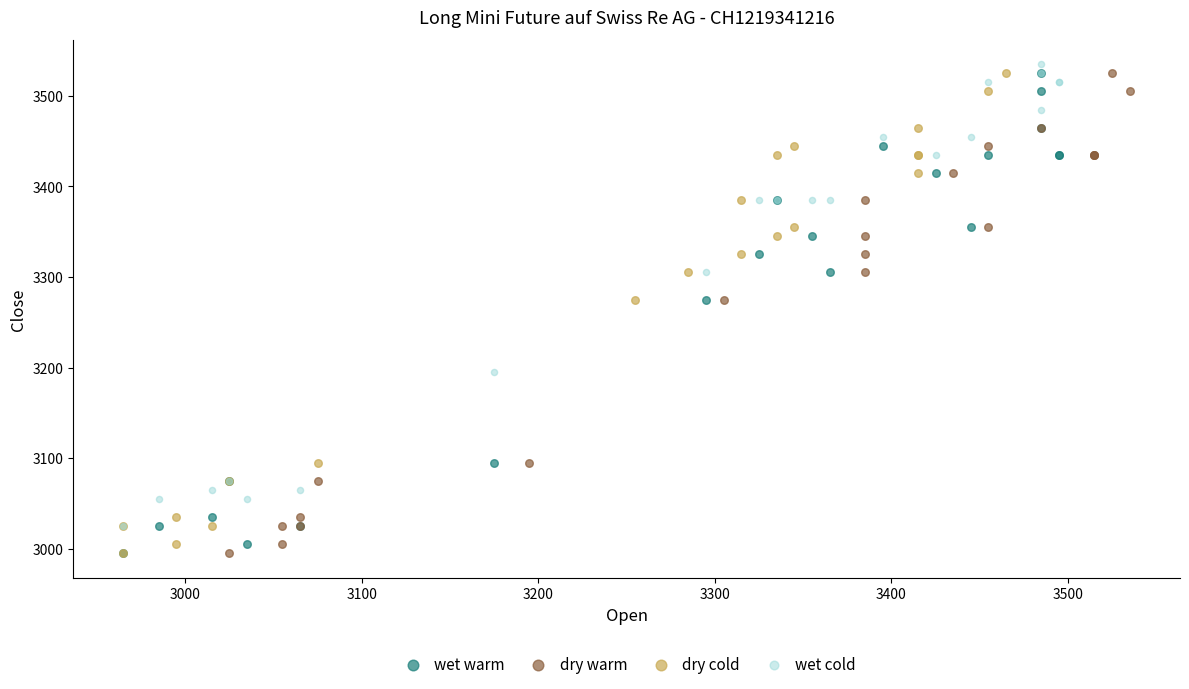

What are all the series names shown in the legend?

wet warm, dry warm, dry cold, wet cold